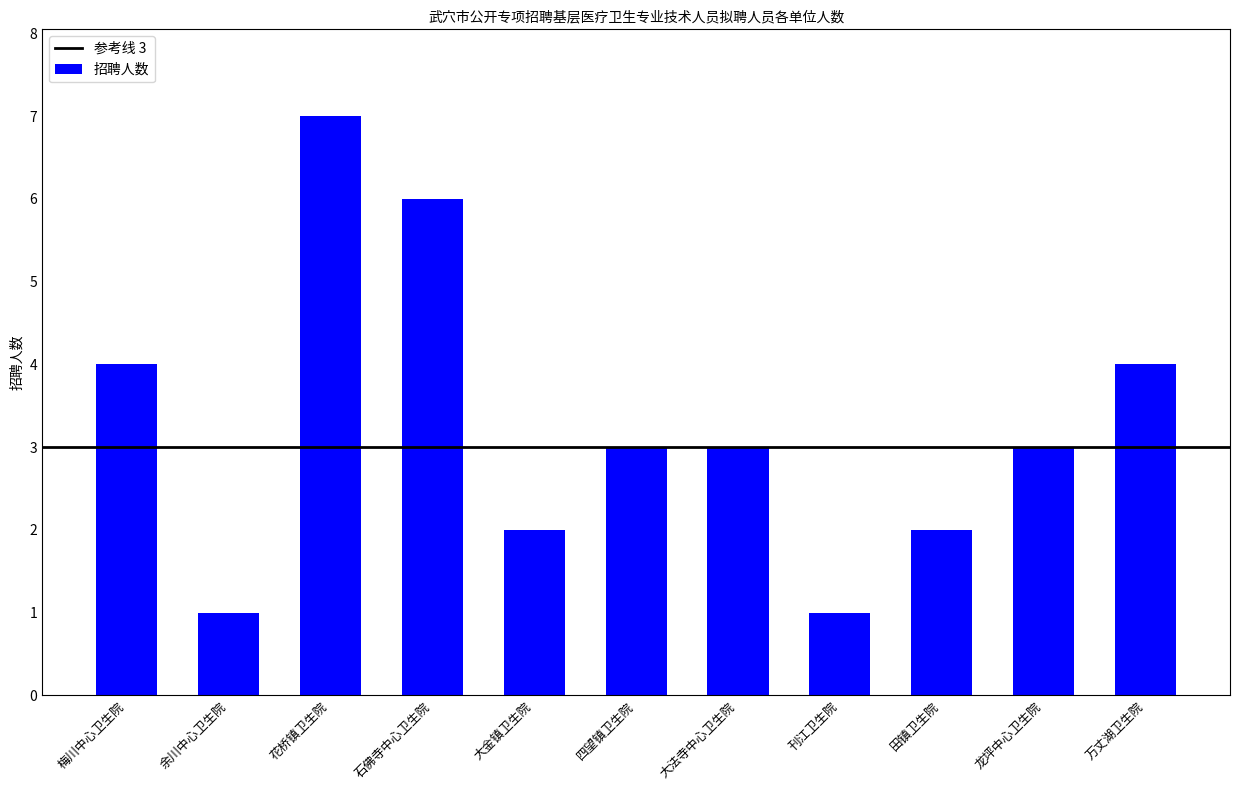

True or false: the data shows 1 at 梅川中心卫生院.

False